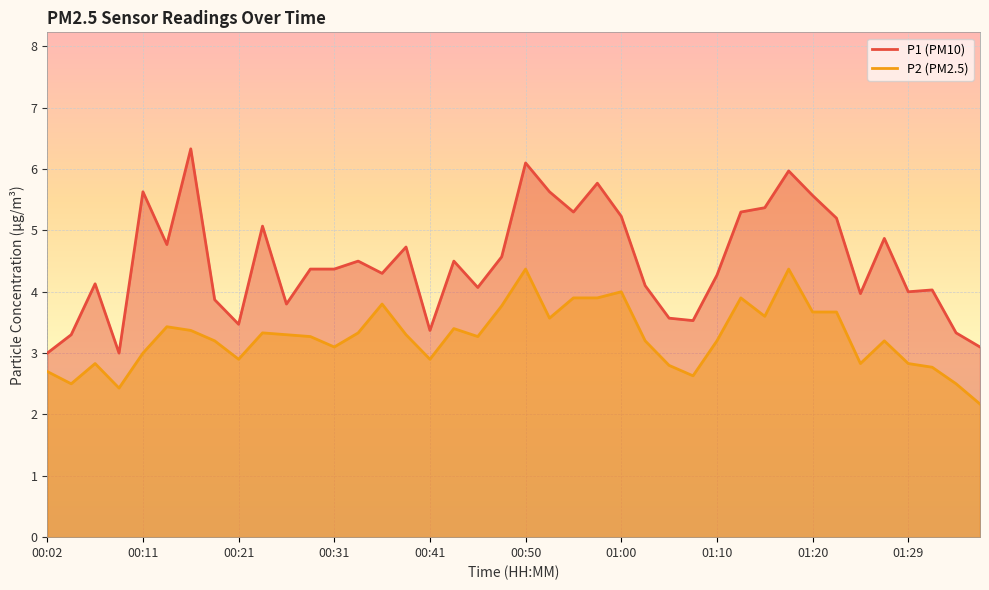

What is the difference between the maximum and minimum values in the P2 series?

2.2